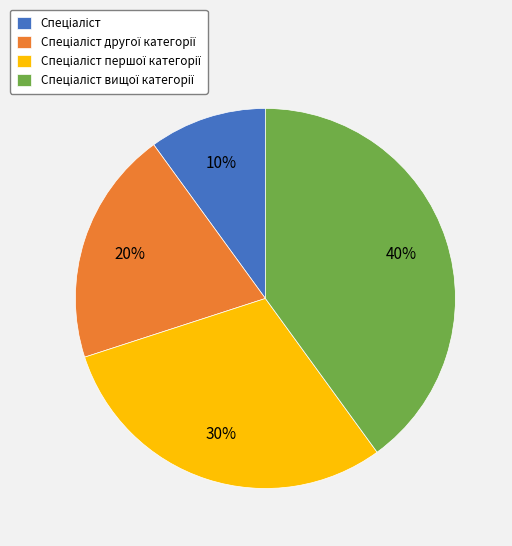

To the nearest percent, what is the average slice percentage?

25%